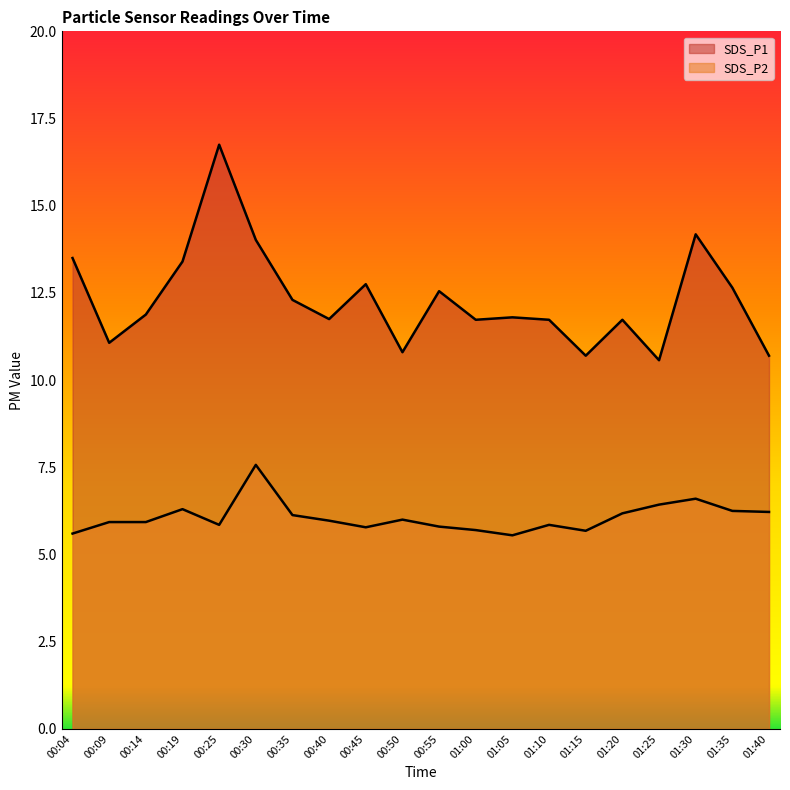

Which series has the largest total across all categories?

SDS_P1